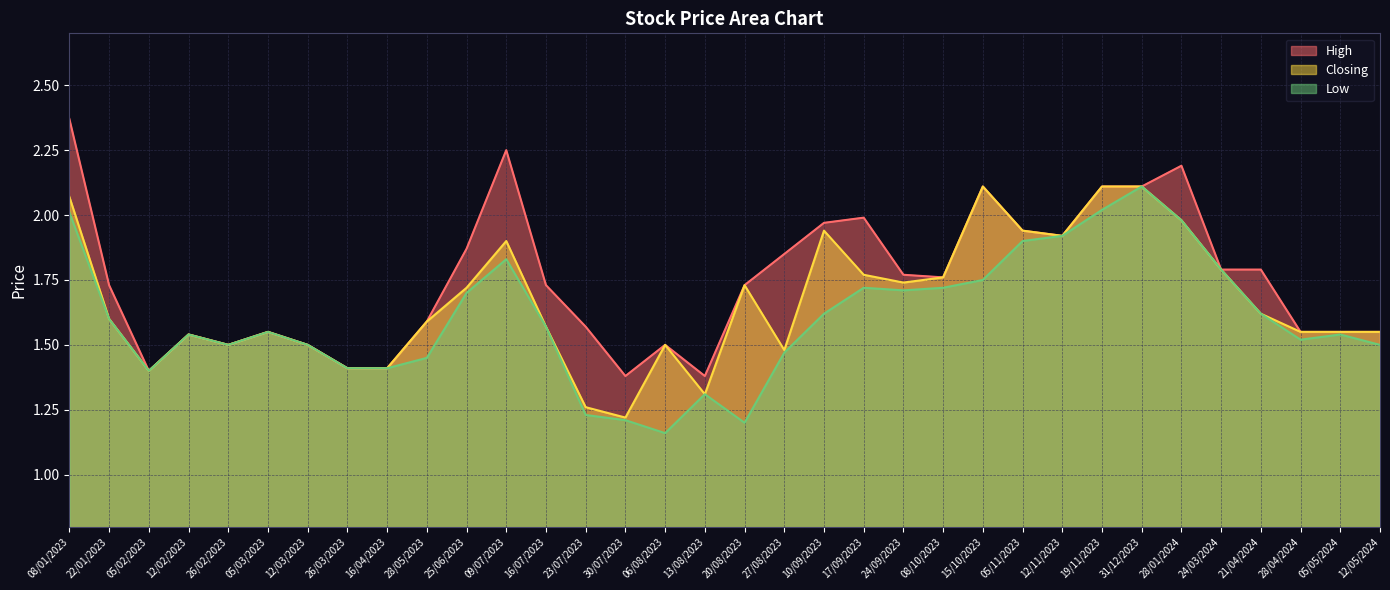

True or false: Closing and Low intersect in this chart.

False